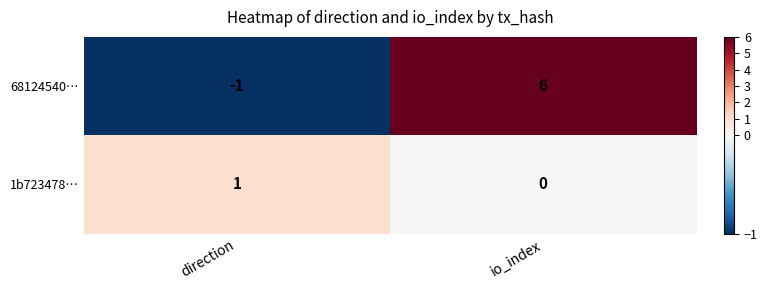

Where is 1b723478… nearest to the value 0?

io_index